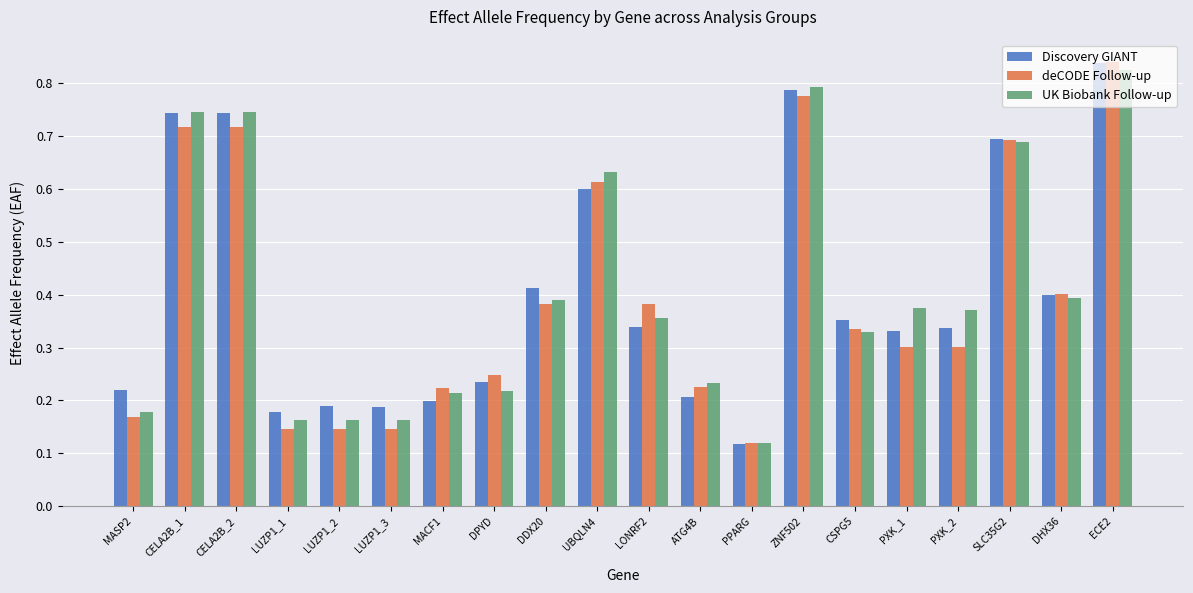

Is it true that UK Biobank Follow-up equals 0.4 at PXK_2?

True